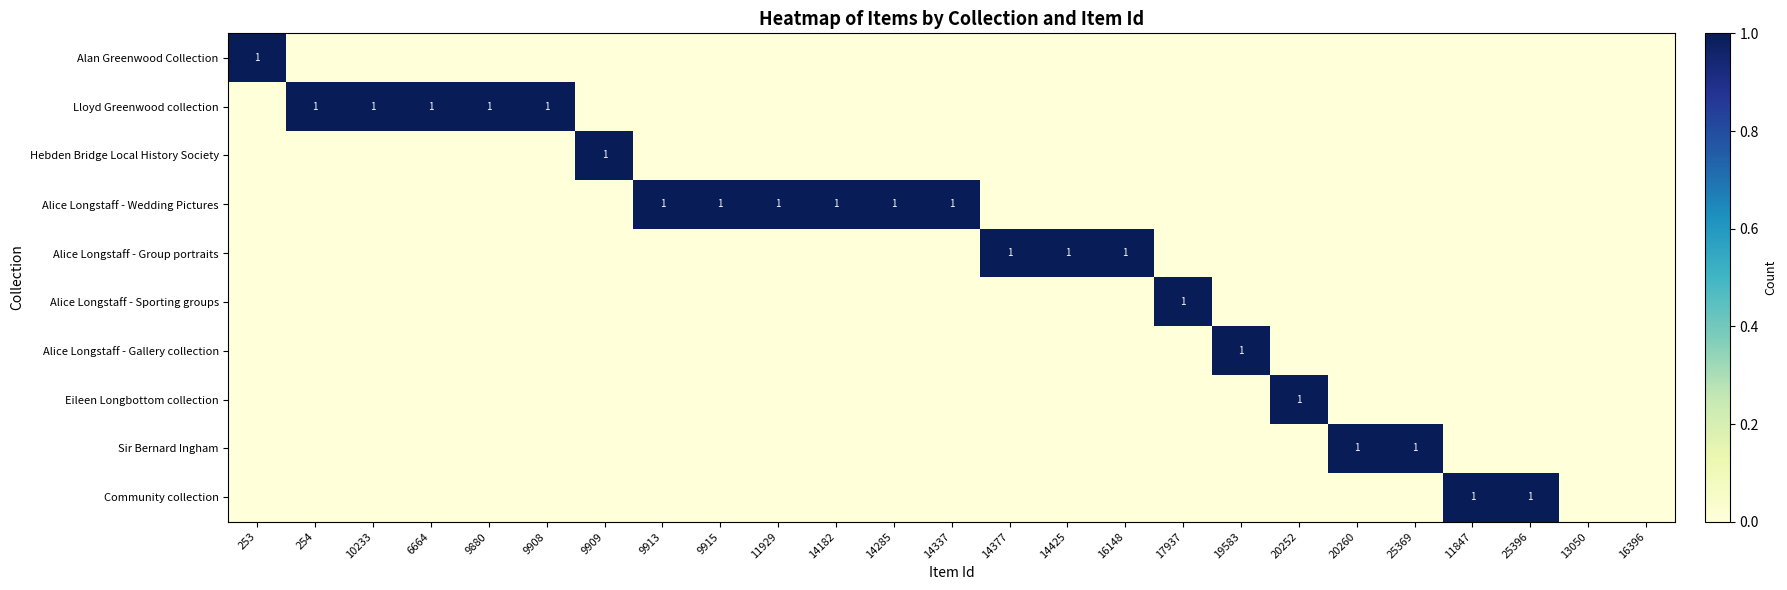

Which series has the largest total across all categories?

Alice Longstaff - Wedding Pictures